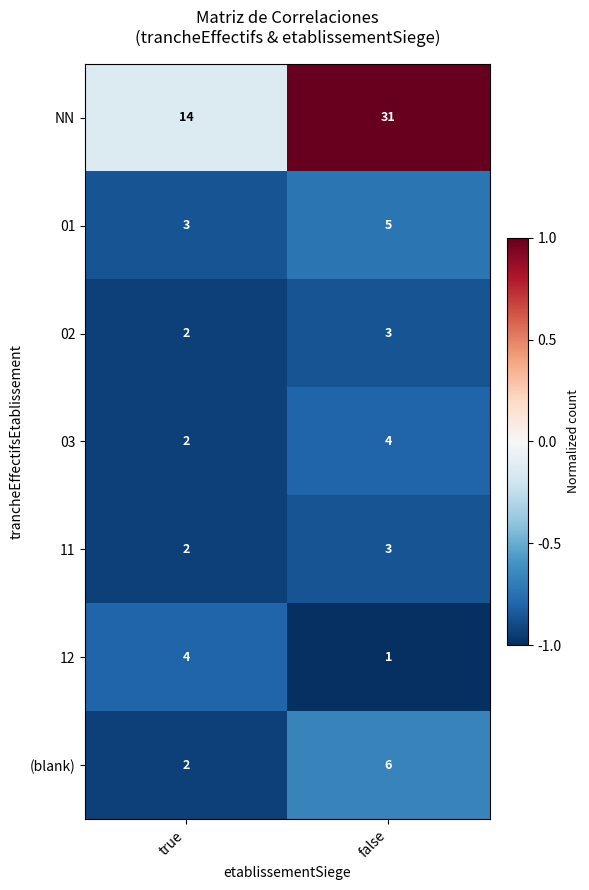

What is the average value of the 03 series?

3